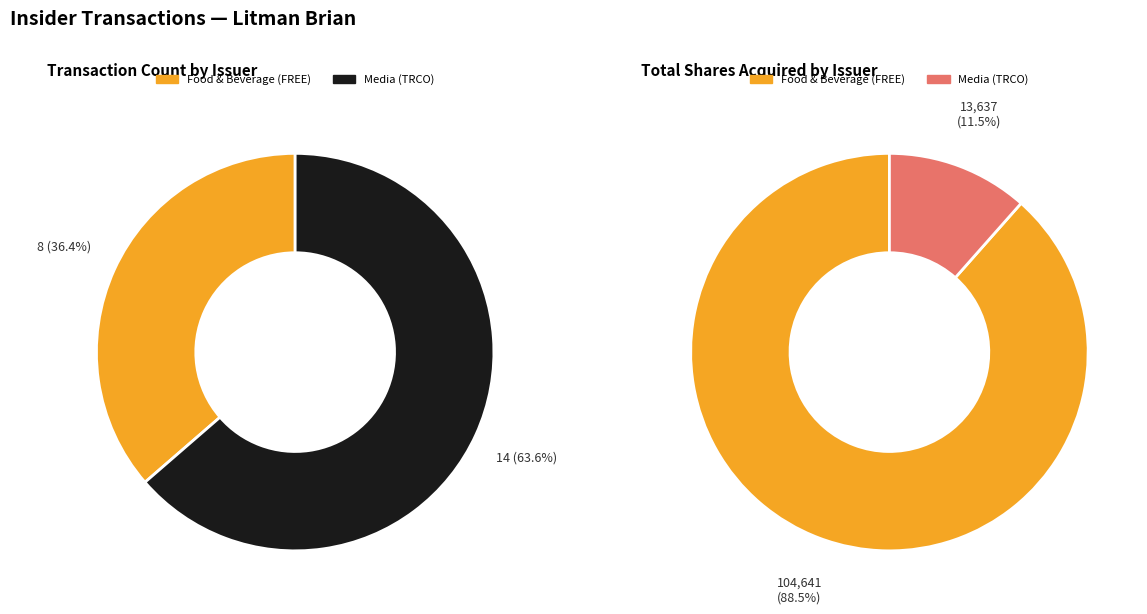

Which slice is the largest?

Media (TRCO)